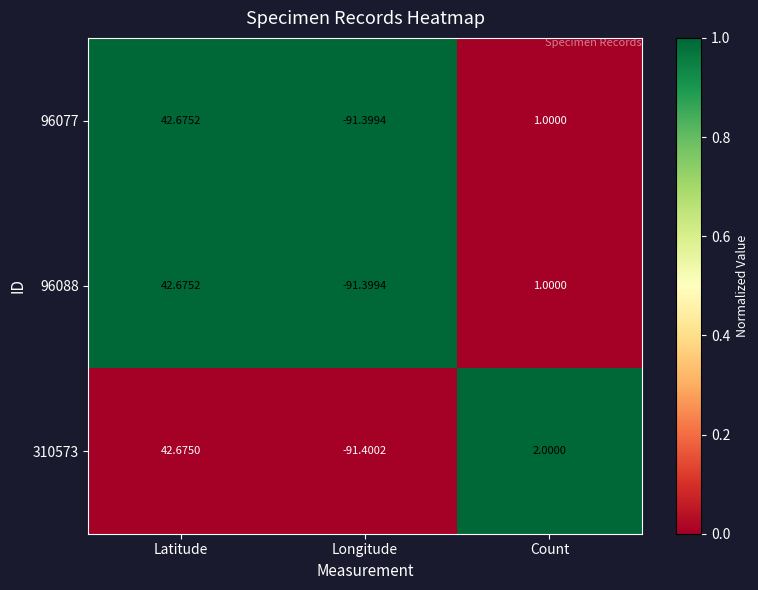

Which series has the largest total across all categories?

310573